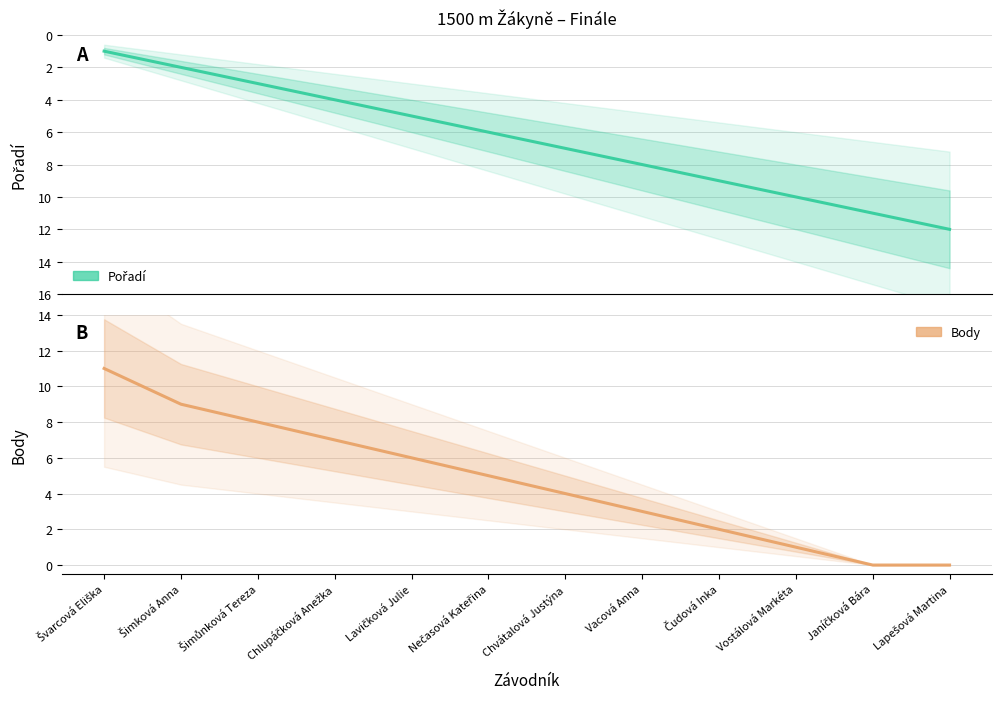

True or false: Body and Pořadí cross at least once.

True